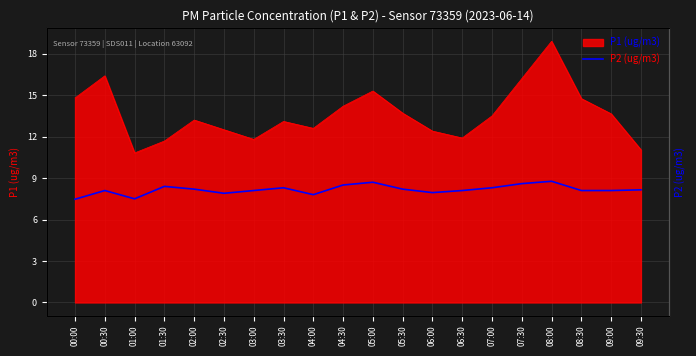

What is the label of the 6th point from the left?

02:30